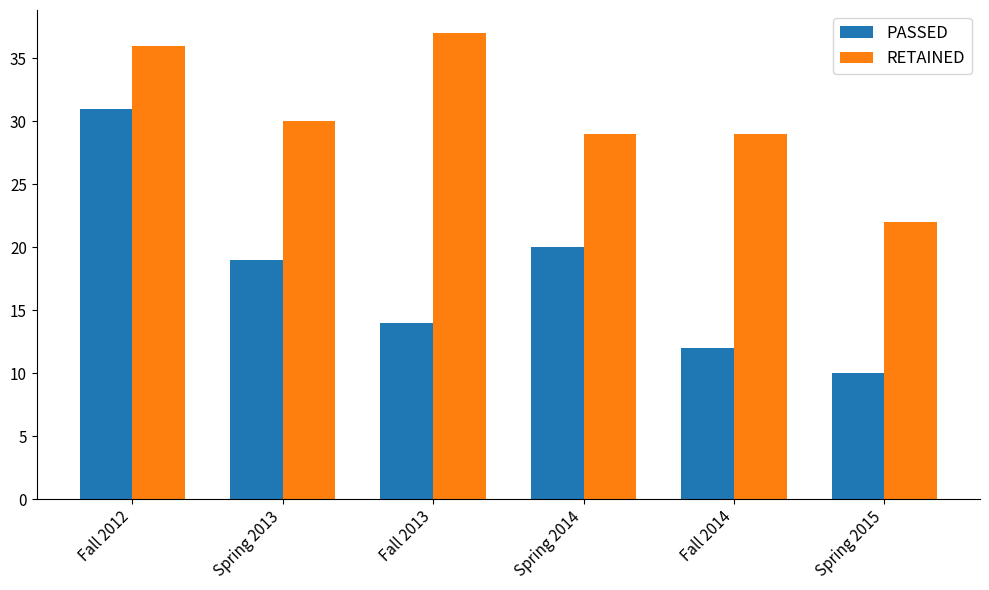

What value does the PASSED series have at Spring 2014?

20